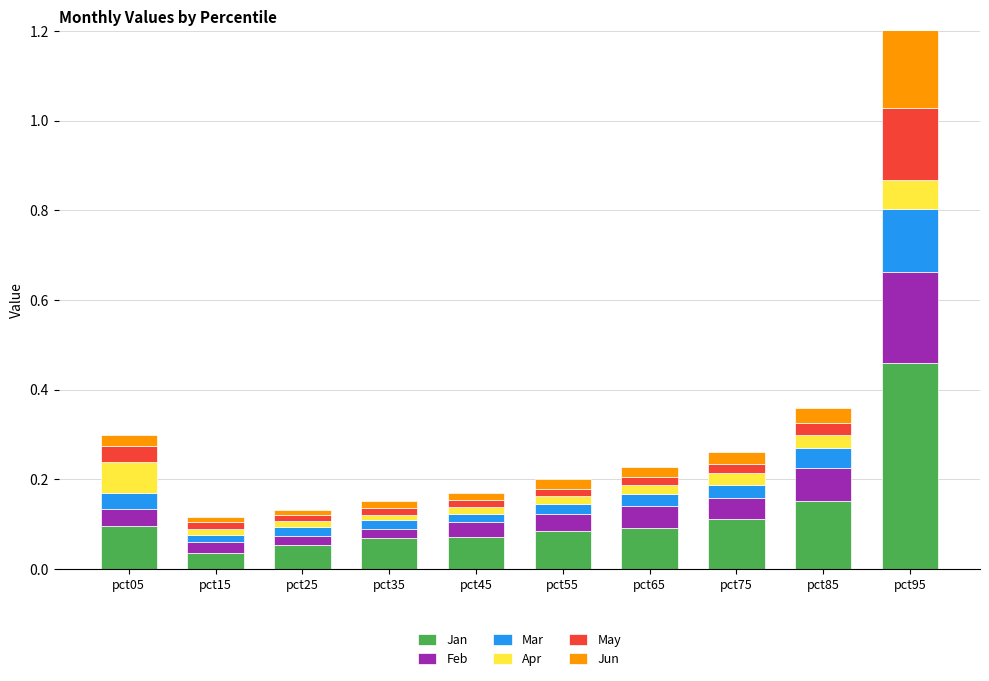

At how many categories does at least one series exceed 0?

10